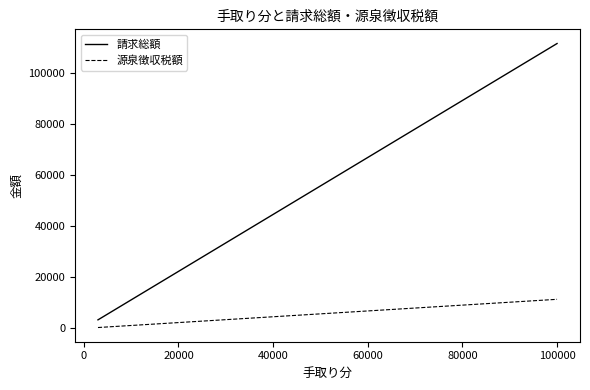

True or false: 請求総額 has more than 1 points higher than both neighbors.

False